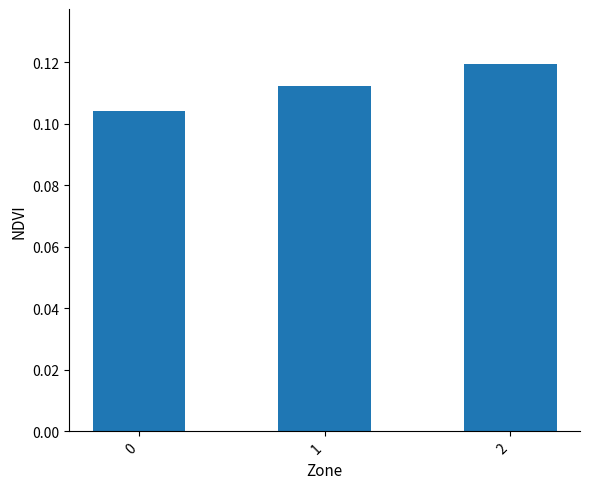

Which category has the highest value across all series?

2